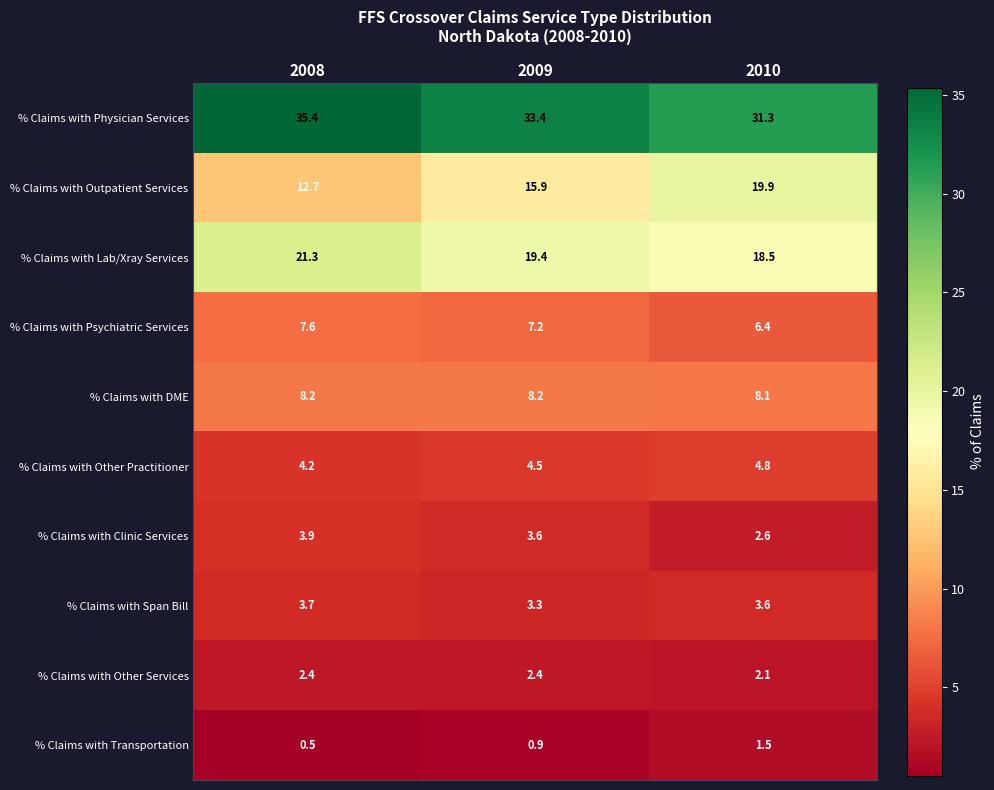

At how many categories does at least one series exceed 30?

3